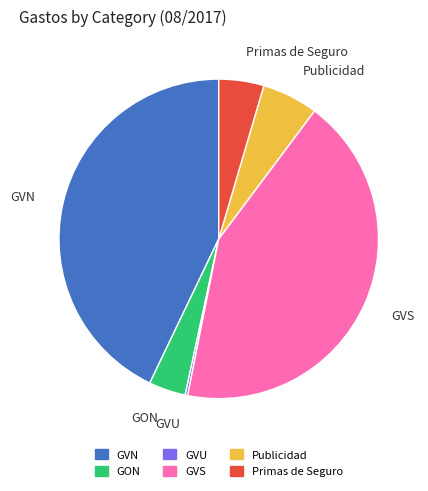

What is the ratio of the value at GVN to the value at GVS?

1.0